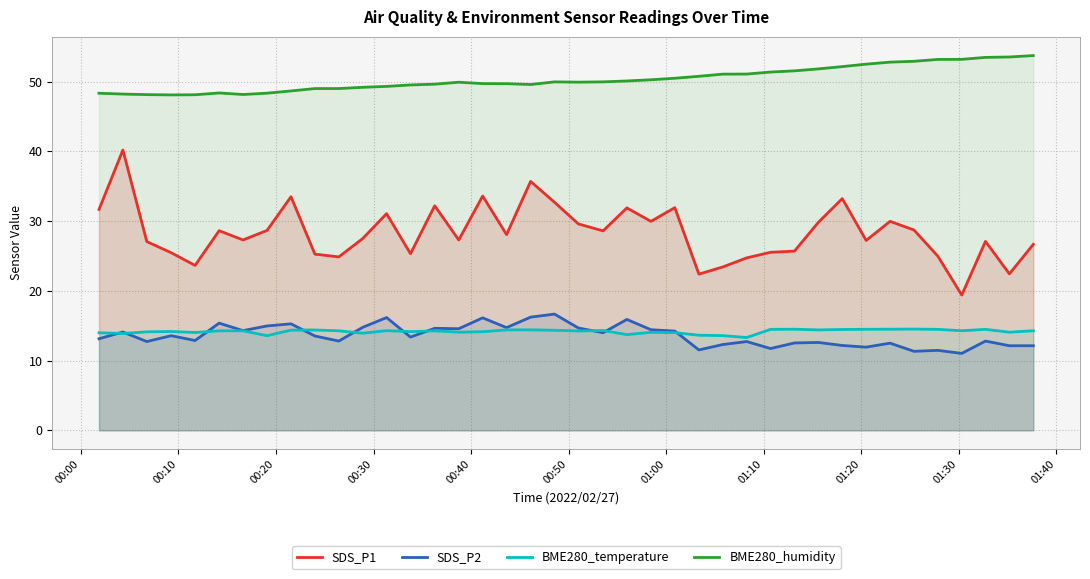

True or false: SDS_P2 and SDS_P1 cross at least once.

False